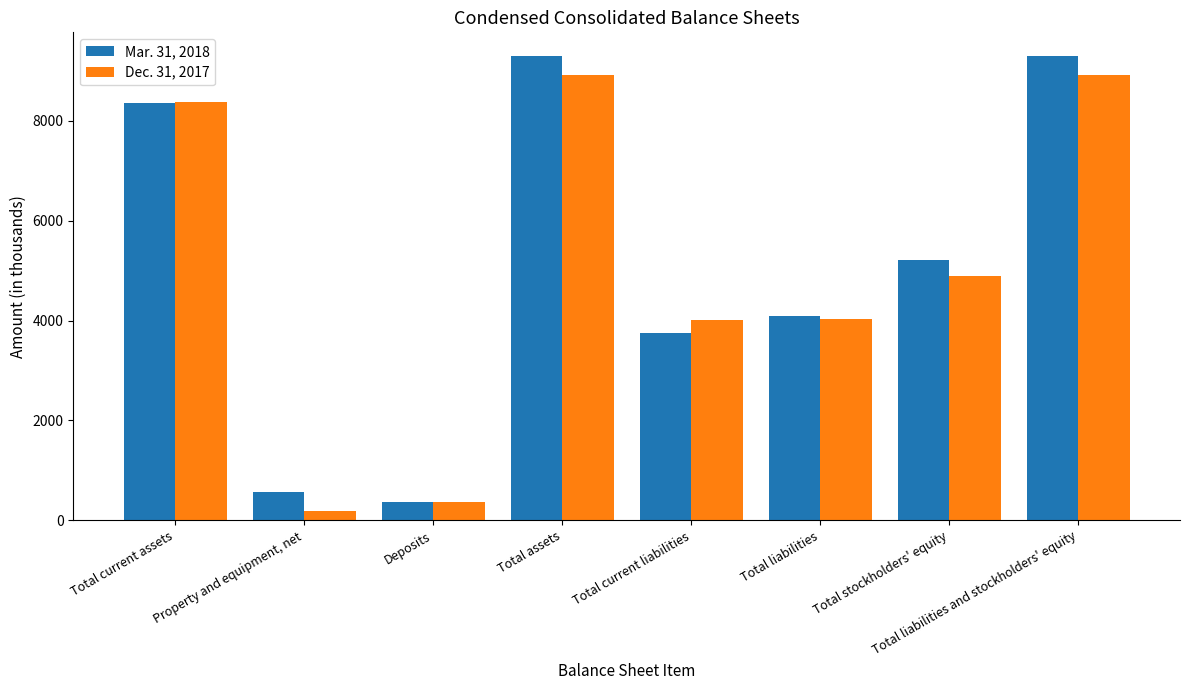

What is the spread (max minus min) of values at Deposits?

5